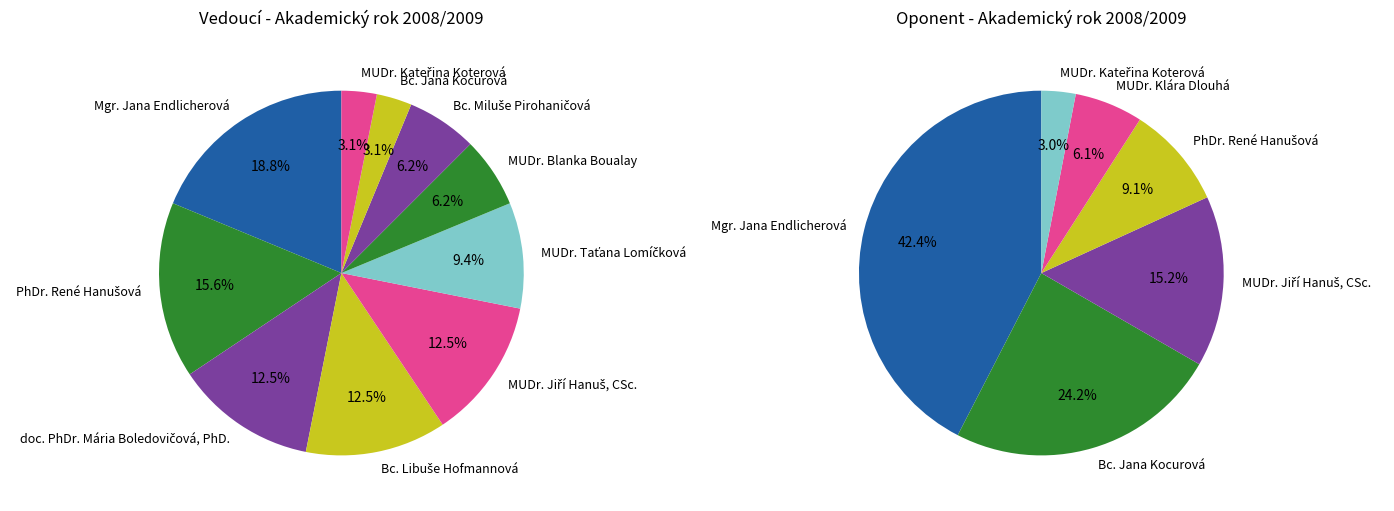

To the nearest percent, what is the average slice percentage?

10%